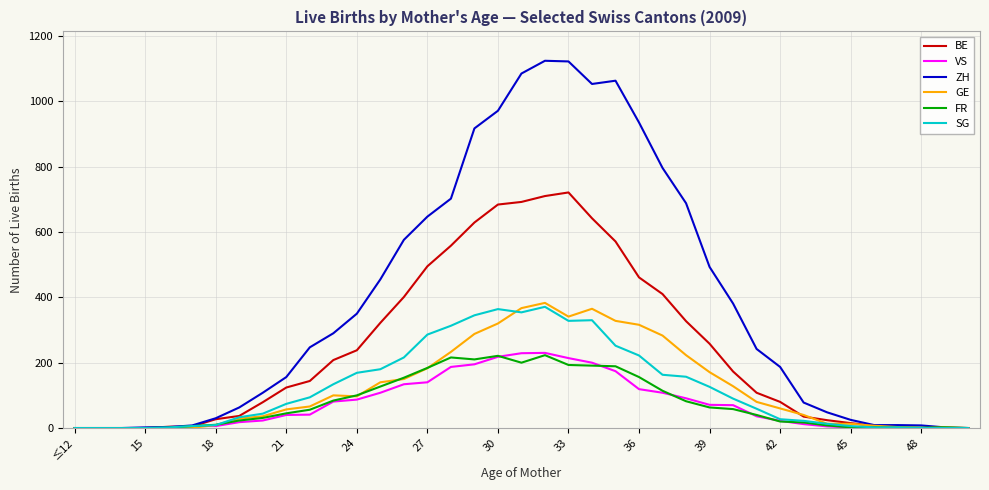

Which series has the widest spread of values?

ZH